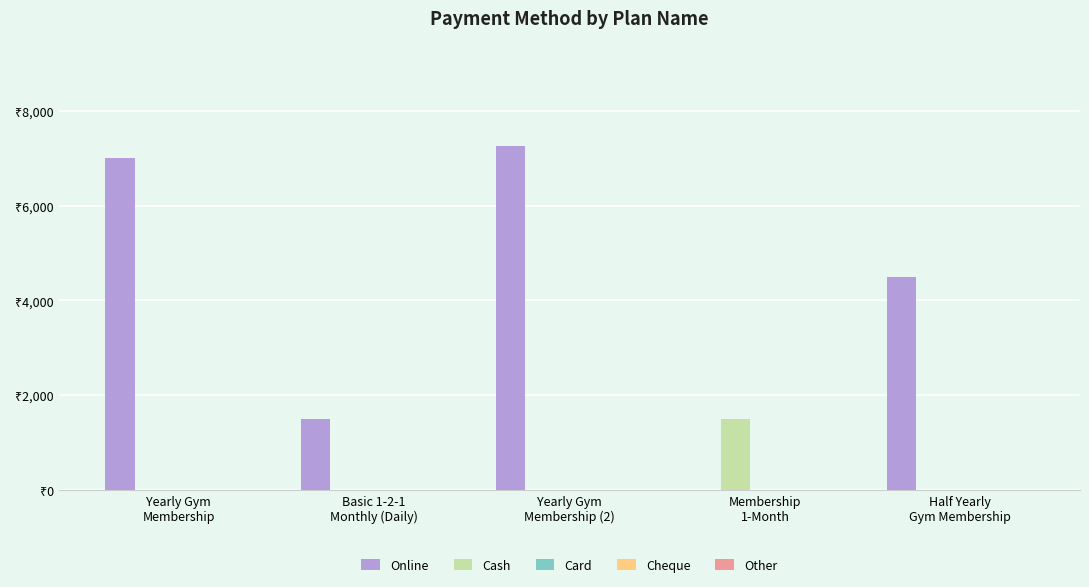

How many bars are there in each group?

5